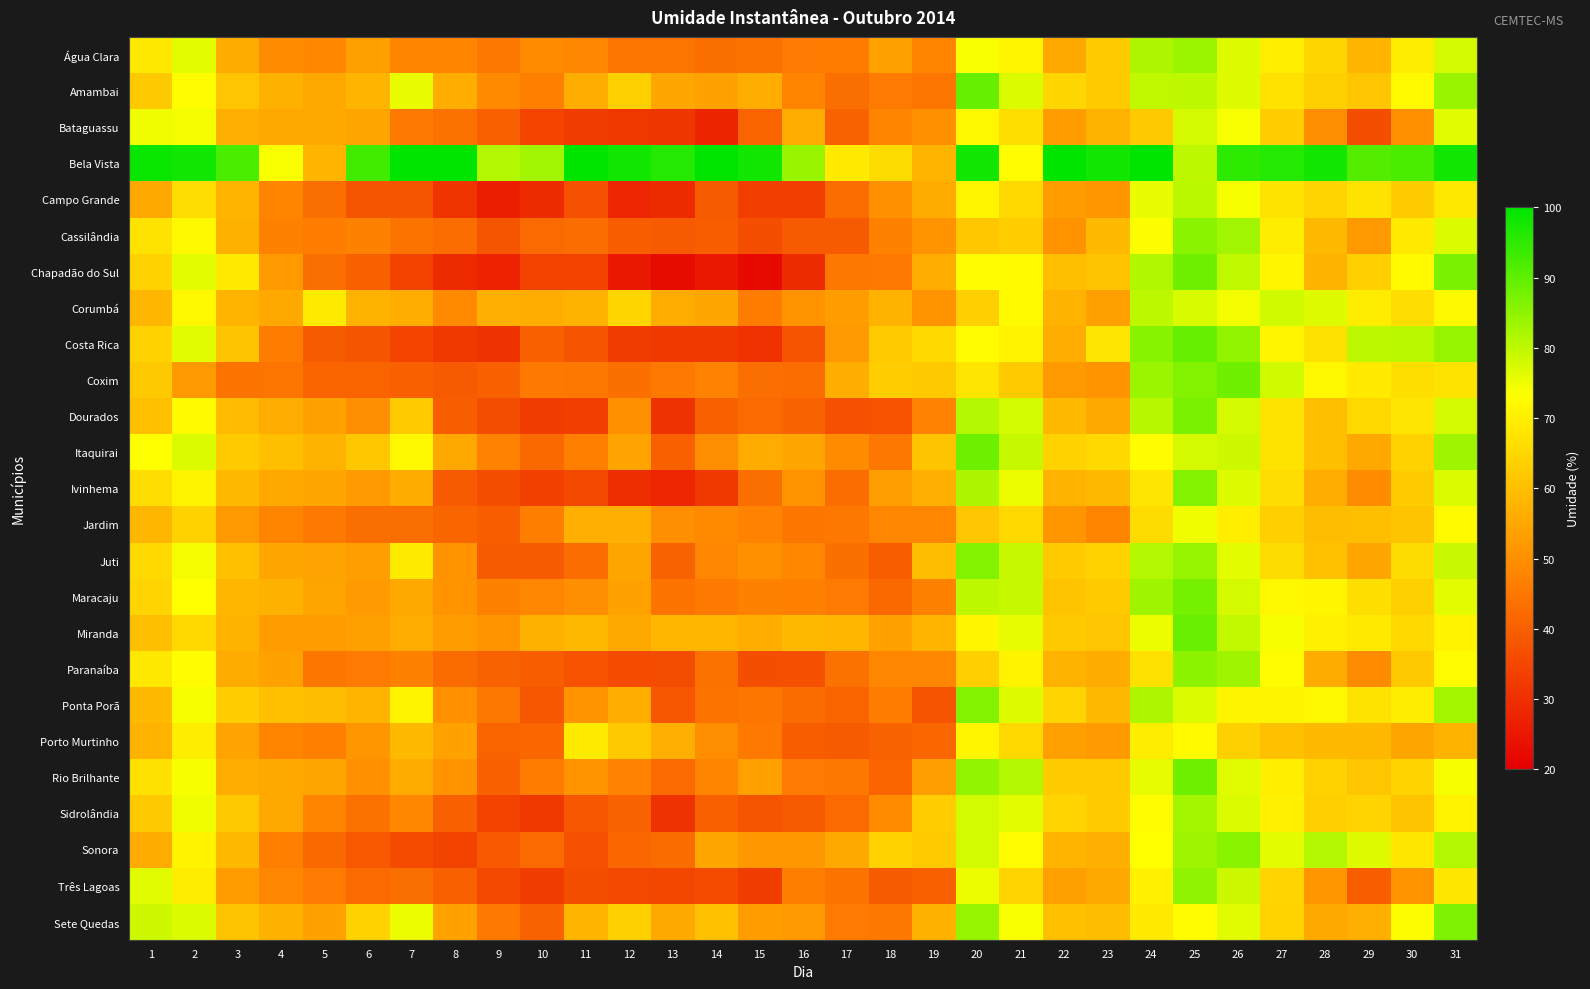

Reading left to right, list all the values displayed in this chart.

Água Clara: 1=68.5	2=76.0	3=55.9	4=49.3	5=48.5	6=53.5	7=47.8	8=47.7	9=45.2	10=49.2	11=48.2	12=44.7	13=44.4	14=43.5	15=44.0	16=45.7	17=46.2	18=53.8	19=48.0	20=74.0	21=71.5	22=55.6	23=62.7	24=81.8	25=83.7	26=76.8	27=69.9	28=64.9	29=58.1	30=69.6	31=77.6
Amambai: 1=62.1	2=72.5	3=61.4	4=57.0	5=55.1	6=58.0	7=75.4	8=56.3	9=49.0	10=46.6	11=56.2	12=63.7	13=54.8	14=53.9	15=56.5	16=47.5	17=43.3	18=45.9	19=44.5	20=89.1	21=77.1	22=64.9	23=62.4	24=80.0	25=80.0	26=76.8	27=67.5	28=63.7	29=61.4	30=72.2	31=83.8
Bataguassu: 1=74.9	2=74.5	3=56.7	4=55.2	5=55.3	6=54.7	7=45.5	8=43.9	9=40.3	10=34.7	11=32.6	12=31.7	13=31.3	14=27.7	15=41.1	16=56.1	17=40.9	18=48.0	19=50.3	20=71.7	21=66.6	22=53.0	23=57.2	24=62.0	25=77.7	26=73.8	27=63.0	28=49.5	29=36.3	30=50.2	31=76.4
Bela Vista: 1=99.0	2=98.0	3=92.0	4=74.0	5=58.0	6=93.0	7=100.0	8=100.0	9=81.0	10=83.0	11=100.0	12=98.0	13=96.0	14=100.0	15=98.0	16=84.0	17=69.0	18=66.0	19=58.0	20=98.0	21=73.0	22=100.0	23=98.0	24=100.0	25=80.0	26=95.0	27=96.0	28=98.0	29=91.0	30=92.0	31=98.0
Campo Grande: 1=55.3	2=66.5	3=57.9	4=47.6	5=43.3	6=37.9	7=38.0	8=31.0	9=26.7	10=29.2	11=36.9	12=28.1	13=28.9	14=39.3	15=33.1	16=33.4	17=43.0	18=50.1	19=55.9	20=71.3	21=65.2	22=53.1	23=51.5	24=75.4	25=80.5	26=74.2	27=67.8	28=64.4	29=67.7	30=62.5	31=68.5
Cassilândia: 1=67.8	2=72.0	3=57.0	4=47.1	5=46.0	6=47.1	7=44.2	8=43.0	9=38.1	10=42.2	11=43.0	12=39.7	13=39.0	14=39.7	15=36.3	16=38.9	17=38.8	18=47.1	19=51.2	20=61.6	21=63.0	22=50.6	23=59.0	24=73.7	25=85.3	26=82.9	27=69.5	28=59.0	29=51.9	30=69.0	31=77.0
Chapadão do Sul: 1=63.9	2=76.0	3=69.0	4=52.0	5=43.3	6=40.4	7=34.1	8=29.2	9=27.3	10=34.0	11=33.8	12=25.0	13=22.7	14=25.0	15=21.9	16=28.9	17=45.1	18=45.3	19=56.0	20=72.8	21=72.3	22=59.7	23=60.9	24=81.3	25=88.4	26=79.8	27=71.3	28=57.3	29=63.3	30=72.3	31=87.0
Corumbá: 1=58.2	2=71.7	3=57.9	4=55.5	5=69.3	6=57.3	7=56.3	8=49.0	9=56.8	10=56.5	11=57.6	12=64.8	13=56.2	14=54.7	15=46.0	16=50.8	17=53.1	18=57.8	19=50.7	20=63.4	21=72.4	22=57.3	23=53.5	24=80.0	25=77.2	26=74.5	27=78.4	28=76.7	29=69.5	30=66.4	31=72.0
Costa Rica: 1=64.0	2=76.2	3=61.1	4=46.0	5=39.1	6=37.9	7=34.5	8=31.9	9=30.9	10=40.2	11=37.6	12=32.5	13=32.0	14=32.1	15=30.5	16=37.5	17=52.1	18=62.5	19=65.1	20=72.7	21=70.8	22=56.2	23=68.0	24=85.8	25=89.3	26=84.7	27=71.4	28=66.9	29=80.0	30=80.5	31=84.1
Coxim: 1=61.9	2=52.0	3=44.1	4=44.5	5=41.0	6=41.0	7=40.2	8=38.8	9=40.4	10=45.5	11=45.1	12=43.5	13=45.3	14=47.2	15=43.3	16=43.1	17=56.4	18=63.0	19=62.2	20=67.8	21=62.5	22=52.0	23=51.2	24=83.7	25=86.2	26=88.4	27=78.4	28=71.7	29=69.0	30=66.8	31=67.5
Dourados: 1=60.0	2=72.4	3=59.1	4=56.0	5=54.0	6=49.9	7=62.4	8=40.0	9=36.0	10=32.9	11=33.3	12=50.0	13=30.9	14=40.2	15=42.3	16=40.8	17=37.0	18=37.5	19=47.3	20=81.2	21=78.0	22=58.9	23=55.0	24=80.8	25=87.2	26=77.7	27=67.8	28=59.8	29=65.1	30=68.0	31=77.8
Itaquirai: 1=73.3	2=77.1	3=62.2	4=59.8	5=57.5	6=61.7	7=71.6	8=55.2	9=47.2	10=41.9	11=46.6	12=54.1	13=40.2	14=49.5	15=55.8	16=54.7	17=49.2	18=45.2	19=61.1	20=88.7	21=79.1	22=64.0	23=65.3	24=73.0	25=77.7	26=78.6	27=67.5	28=59.9	29=55.3	30=63.8	31=83.2
Ivinhema: 1=66.2	2=71.2	3=58.9	4=55.4	5=54.8	6=52.3	7=55.6	8=38.9	9=36.3	10=33.7	11=35.2	12=29.5	13=28.1	14=32.0	15=43.4	16=51.0	17=42.8	18=53.3	19=56.7	20=82.0	21=75.3	22=57.6	23=58.6	24=67.9	25=86.2	26=76.8	27=66.4	28=56.2	29=49.3	30=62.6	31=76.9
Jardim: 1=58.2	2=64.0	3=52.1	4=47.8	5=45.5	6=43.2	7=43.2	8=41.5	9=40.0	10=46.3	11=56.7	12=56.6	13=49.9	14=48.8	15=47.3	16=44.7	17=45.0	18=48.2	19=48.4	20=61.5	21=65.1	22=51.3	23=47.6	24=66.0	25=74.9	26=69.8	27=63.4	28=59.4	29=59.7	30=61.0	31=72.2
Juti: 1=65.0	2=74.4	3=60.2	4=54.9	5=54.1	6=53.4	7=69.1	8=50.7	9=39.3	10=38.9	11=42.9	12=54.5	13=40.8	14=48.1	15=50.5	16=48.7	17=43.5	18=39.5	19=59.5	20=86.2	21=79.2	22=62.2	23=63.8	24=81.0	25=84.2	26=76.2	27=66.0	28=60.4	29=55.0	30=66.2	31=78.9
Maracaju: 1=64.6	2=73.1	3=58.3	4=57.0	5=54.6	6=52.4	7=55.3	8=51.2	9=46.9	10=48.1	11=49.8	12=53.9	13=44.1	14=45.3	15=47.2	16=46.8	17=45.8	18=42.1	19=47.0	20=80.2	21=79.1	22=60.7	23=62.3	24=83.3	25=87.8	26=77.6	27=71.8	28=71.5	29=66.8	30=63.7	31=76.2
Miranda: 1=59.8	2=65.6	3=57.6	4=52.7	5=52.6	6=53.6	7=56.2	8=52.7	9=50.6	10=57.0	11=58.6	12=55.3	13=58.4	14=58.4	15=56.4	16=59.0	17=58.4	18=54.0	19=58.0	20=71.5	21=75.7	22=62.0	23=61.4	24=75.1	25=88.8	26=79.6	27=74.1	28=70.2	29=68.9	30=65.0	31=70.7
Paranaíba: 1=68.5	2=73.0	3=55.6	4=54.0	5=44.8	6=45.6	7=47.2	8=42.5	9=40.7	10=39.8	11=37.5	12=35.8	13=36.2	14=44.1	15=36.6	16=36.9	17=43.8	18=48.4	19=48.4	20=63.1	21=70.8	22=57.4	23=55.7	24=67.0	25=85.0	26=83.1	27=72.7	28=55.9	29=49.2	30=62.2	31=72.5
Ponta Porã: 1=58.9	2=74.3	3=62.8	4=60.3	5=59.5	6=57.8	7=71.2	8=50.5	9=45.0	10=38.3	11=51.1	12=56.4	13=38.2	14=44.2	15=45.0	16=42.6	17=41.0	18=46.0	19=37.6	20=86.1	21=76.6	22=64.4	23=58.5	24=81.7	25=77.1	26=71.2	27=71.1	28=71.8	29=67.5	30=69.6	31=82.7
Porto Murtinho: 1=57.7	2=69.4	3=54.3	4=47.8	5=46.7	6=51.5	7=58.9	8=54.0	9=41.0	10=41.8	11=69.3	12=62.0	13=56.8	14=49.6	15=45.6	16=39.6	17=39.3	18=40.8	19=41.7	20=71.3	21=65.0	22=53.5	23=52.5	24=69.7	25=72.4	26=63.7	27=60.1	28=58.8	29=58.7	30=54.5	31=57.6
Rio Brilhante: 1=67.1	2=74.1	3=56.5	4=55.4	5=54.7	6=50.3	7=55.8	8=50.9	9=40.5	10=46.1	11=51.0	12=47.5	13=42.3	14=47.7	15=53.5	16=45.6	17=45.1	18=41.0	19=53.3	20=84.5	21=81.0	22=62.8	23=62.4	24=75.7	25=88.3	26=76.5	27=69.8	28=63.8	29=61.3	30=64.2	31=74.1
Sidrolândia: 1=61.9	2=74.8	3=61.9	4=55.2	5=47.6	6=43.8	7=48.7	8=40.3	9=34.3	10=31.8	11=38.4	12=40.7	13=30.9	14=40.0	15=38.0	16=38.9	17=42.4	18=49.2	19=63.0	20=78.1	21=76.0	22=64.5	23=62.7	24=72.6	25=82.8	26=77.0	27=70.4	28=63.2	29=64.5	30=61.2	31=70.9
Sonora: 1=55.8	2=70.9	3=59.0	4=46.6	5=42.0	6=38.6	7=35.8	8=34.3	9=38.6	10=42.3	11=37.2	12=41.7	13=42.5	14=55.0	15=51.6	16=51.8	17=55.5	18=63.8	19=62.2	20=77.8	21=72.7	22=58.1	23=56.6	24=73.4	25=83.2	26=85.4	27=76.0	28=81.1	29=76.8	30=68.4	31=81.0
Três Lagoas: 1=76.2	2=69.5	3=53.0	4=48.2	5=45.9	6=42.5	7=43.1	8=40.5	9=35.2	10=33.0	11=36.5	12=35.1	13=34.9	14=35.9	15=32.8	16=46.3	17=44.1	18=39.3	19=40.3	20=75.1	21=64.5	22=53.7	23=55.4	24=70.4	25=84.7	26=78.7	27=64.5	28=51.2	29=40.0	30=51.2	31=68.2
Sete Quedas: 1=78.6	2=77.0	3=61.2	4=57.2	5=53.8	6=63.9	7=75.2	8=54.0	9=45.6	10=40.7	11=58.0	12=63.6	13=55.5	14=60.5	15=53.0	16=52.1	17=45.6	18=45.0	19=57.2	20=84.2	21=74.0	22=60.0	23=59.4	24=68.8	25=72.7	26=76.3	27=64.2	28=55.3	29=56.8	30=73.7	31=86.8